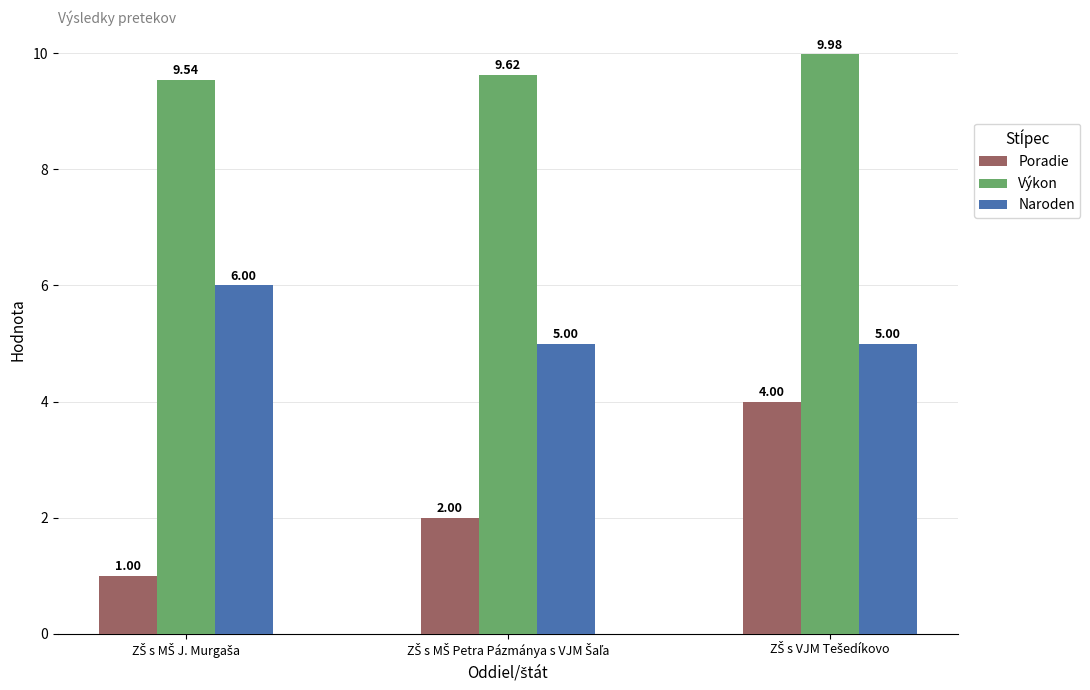

Rank the series by their maximum value, from highest to lowest.

Výkon, Naroden, Poradie